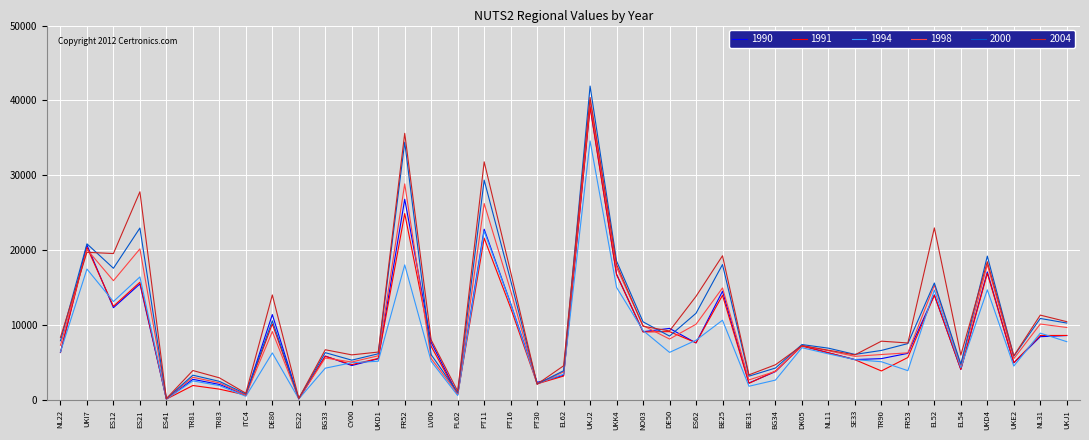

How many lines are shown in the chart?

6